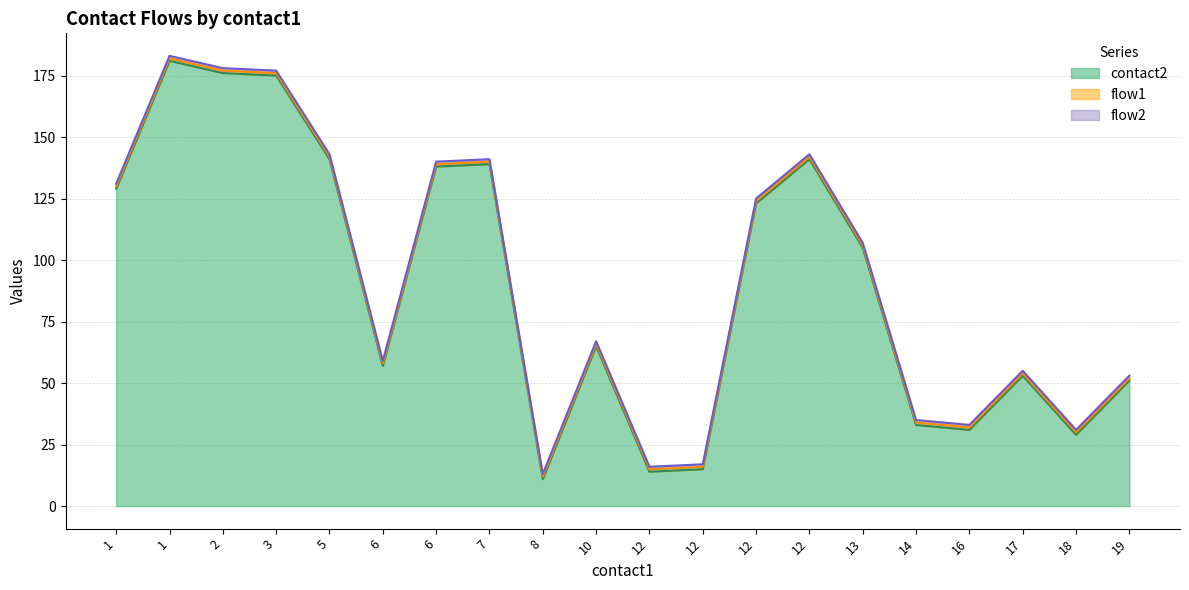

Reading left to right, list all the values displayed in this chart.

contact2: 129	181	176	175	141	57	138	139	11	65	14	15	123	141	105	33	31	53	29	51
flow1: 1	1	1	1	1	1	1	1	1	1	1	1	1	1	1	1	1	1	1	1
flow2: 1	1	1	1	1	1	1	1	1	1	1	1	1	1	1	1	1	1	1	1